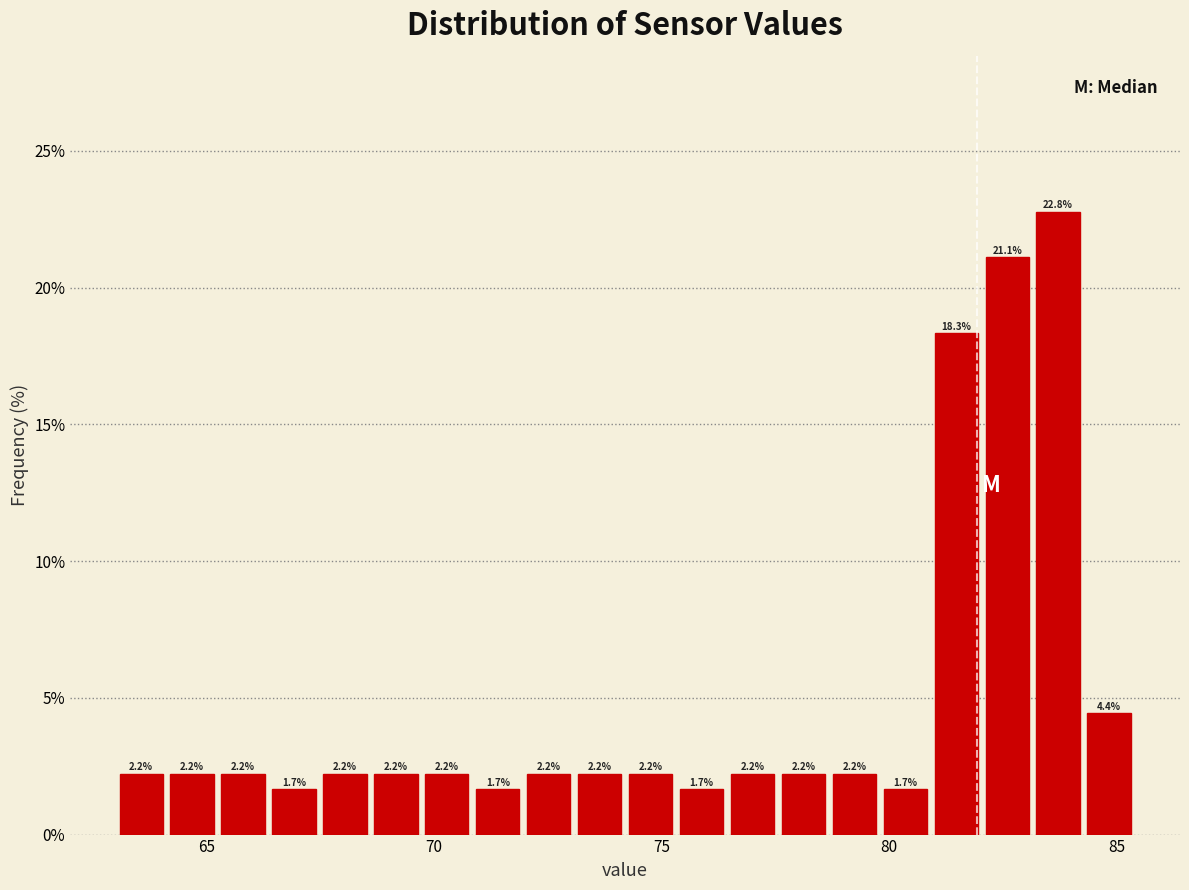

Read against the x-axis, roughly where is the centre of the tallest bar?

83.5